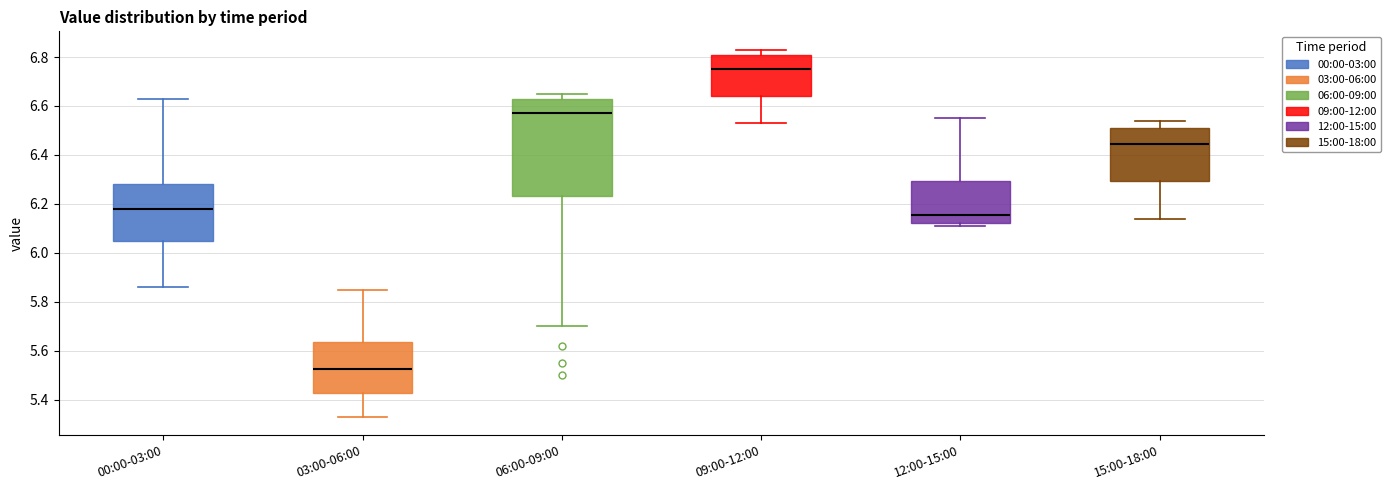

Where does the lower whisker of the box for 09:00-12:00 end on the y-axis? The values are not printed on the chart, so give them approximately, as read against the axis.

6.54